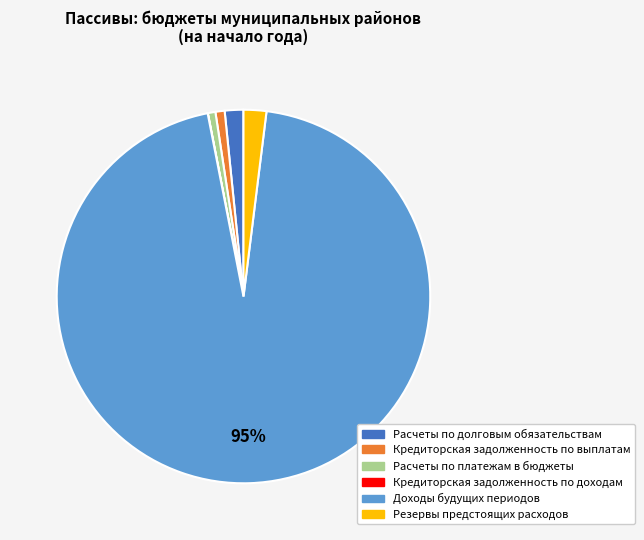

Is it true that Расчеты по долговым обязательствам is 2% of the pie?

True